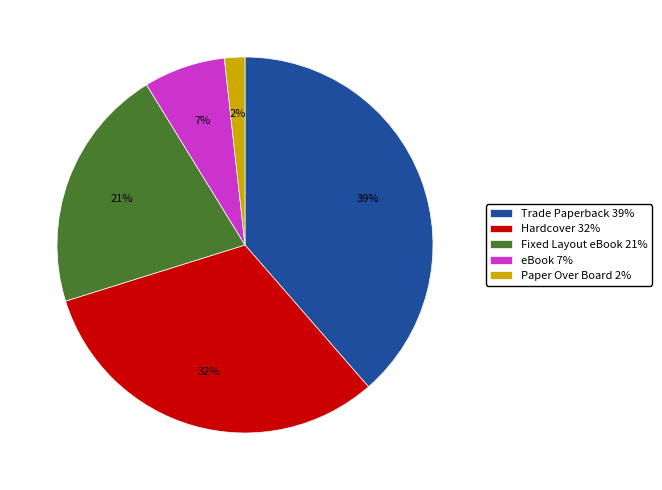

Is there a majority slice in this chart?

No